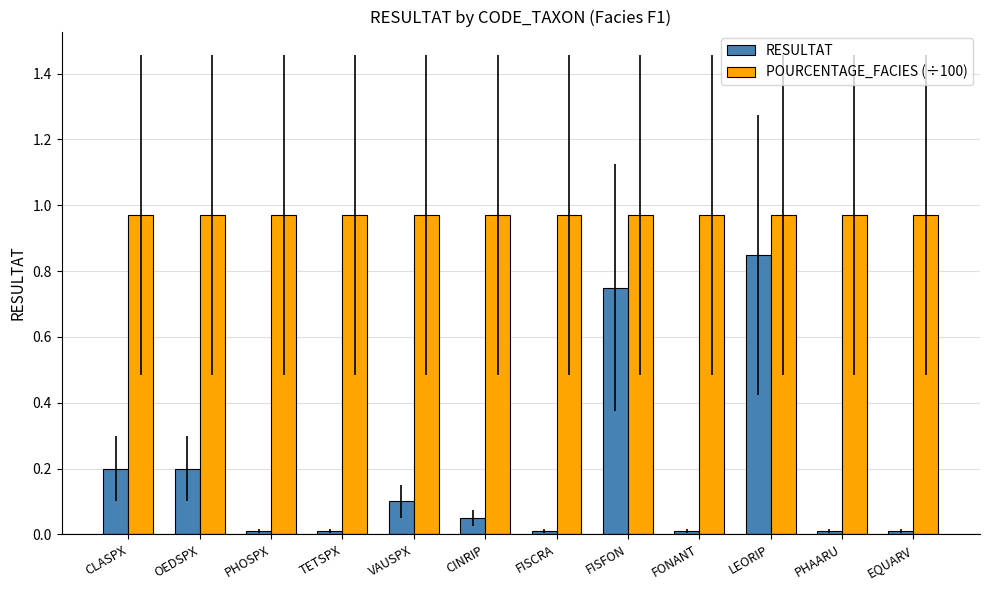

Rank the series by their maximum value, from highest to lowest.

POURCENTAGE_FACIES (÷100), RESULTAT